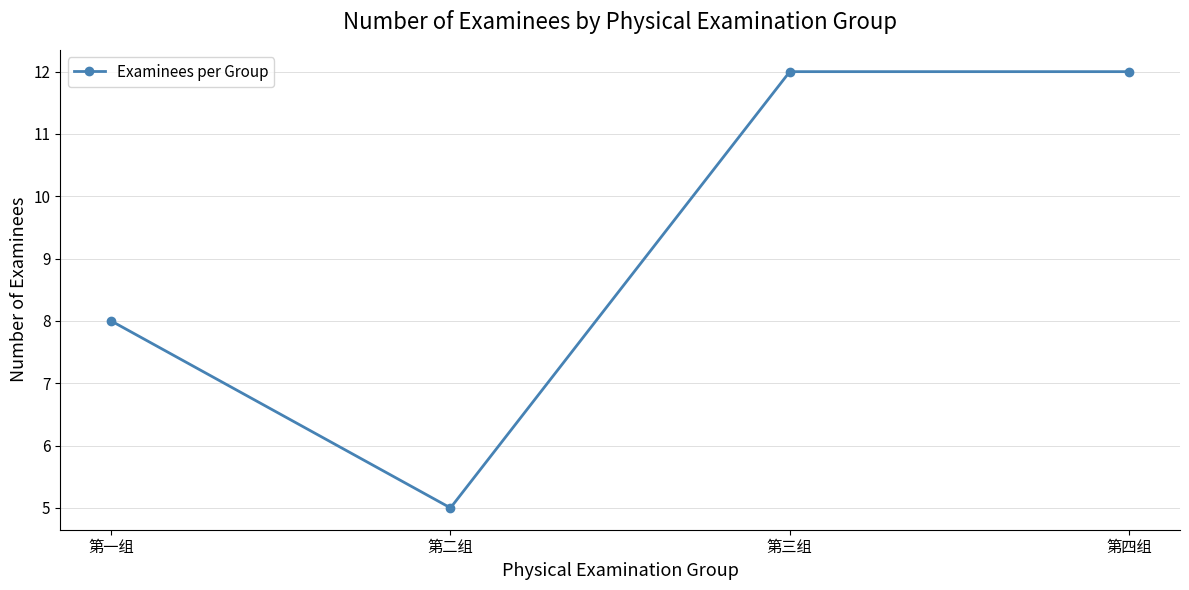

What is the label of the 3rd point from the right?

第二组